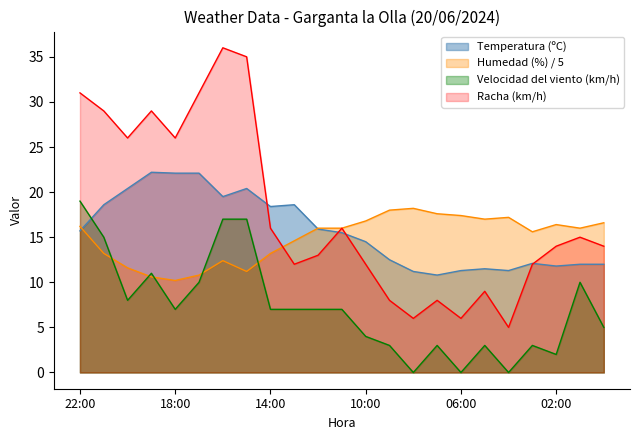

Does the chart have visible grid lines?

No